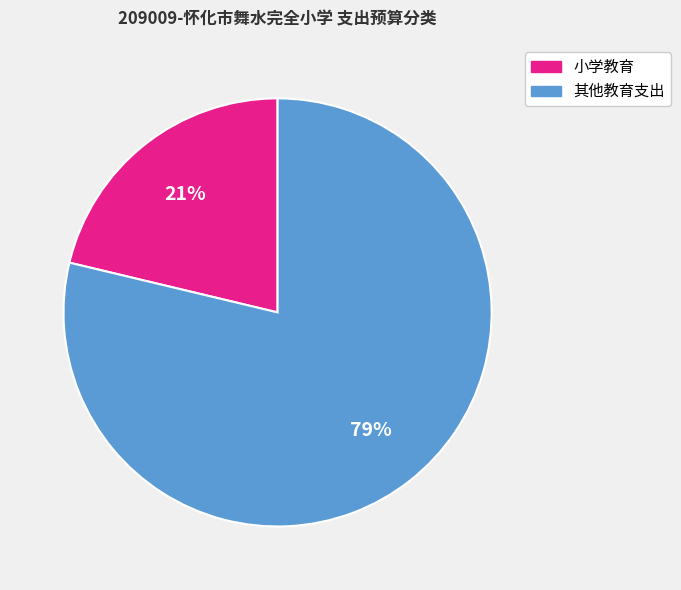

Approximately how many times larger is the value at 小学教育 compared to 其他教育支出?

0.3